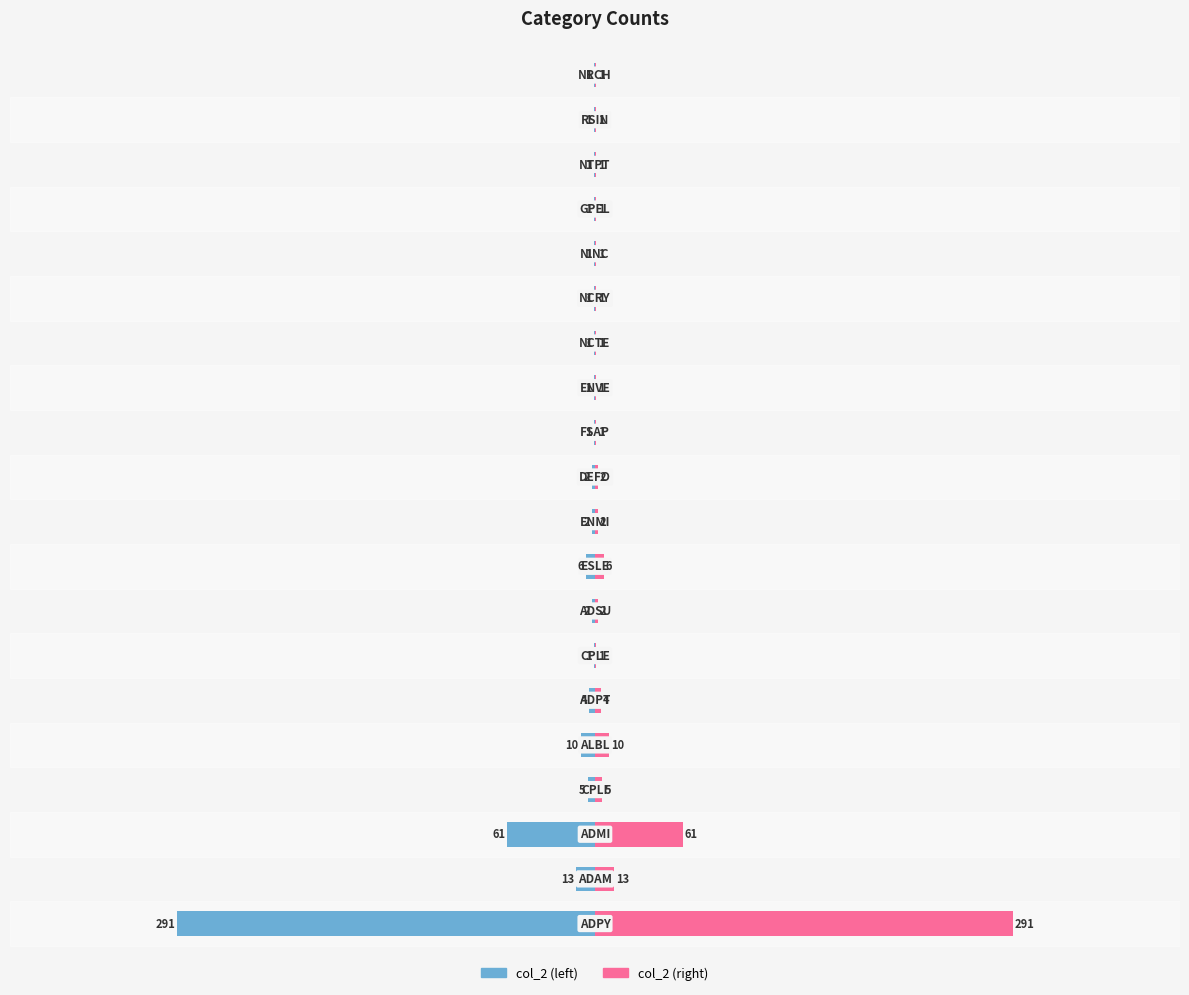

List the series in order of their peak value, highest first.

col_2 (right), col_2 (left)